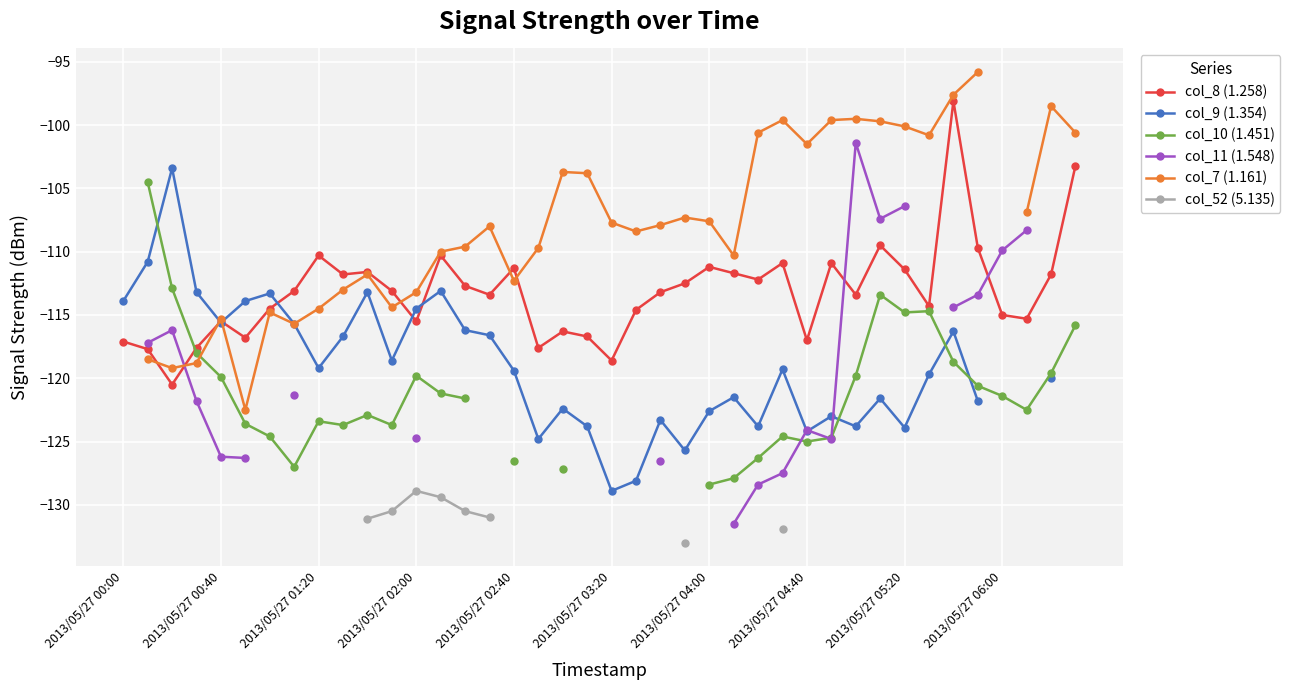

True or false: col_10 (1.451) has more than 2 interior local peaks.

True